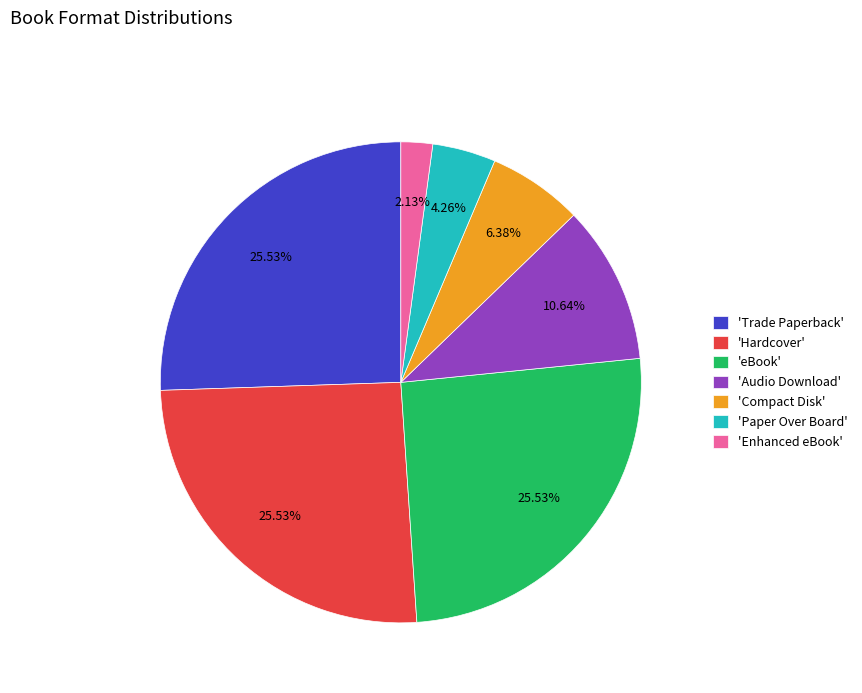

What is the ratio of the value at 'Compact Disk' to the value at 'Paper Over Board'?

1.5